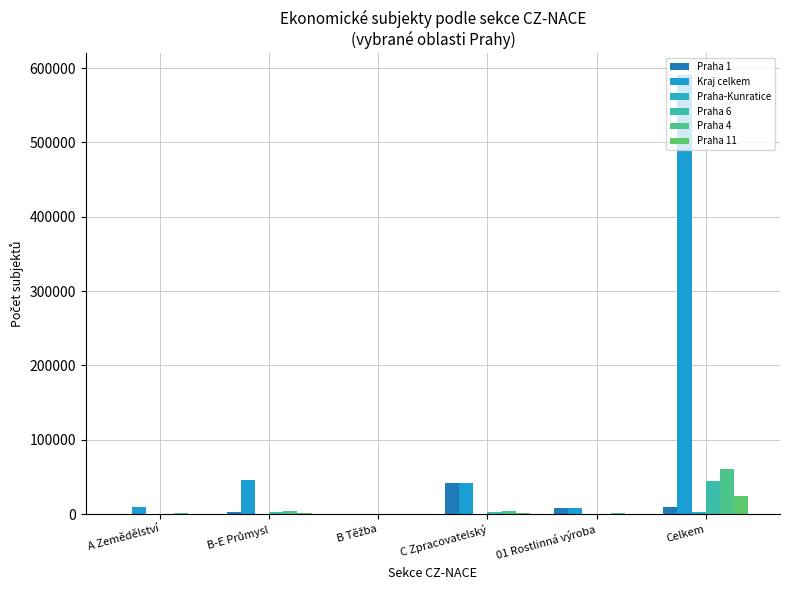

At how many categories does at least one series exceed 100318?

1